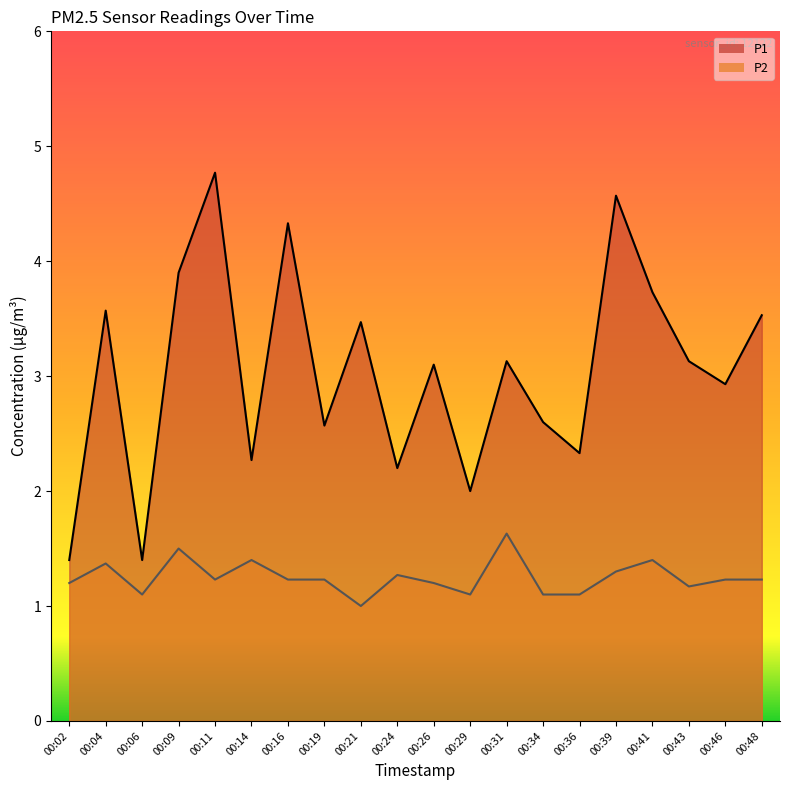

How many data points does each series have?

20